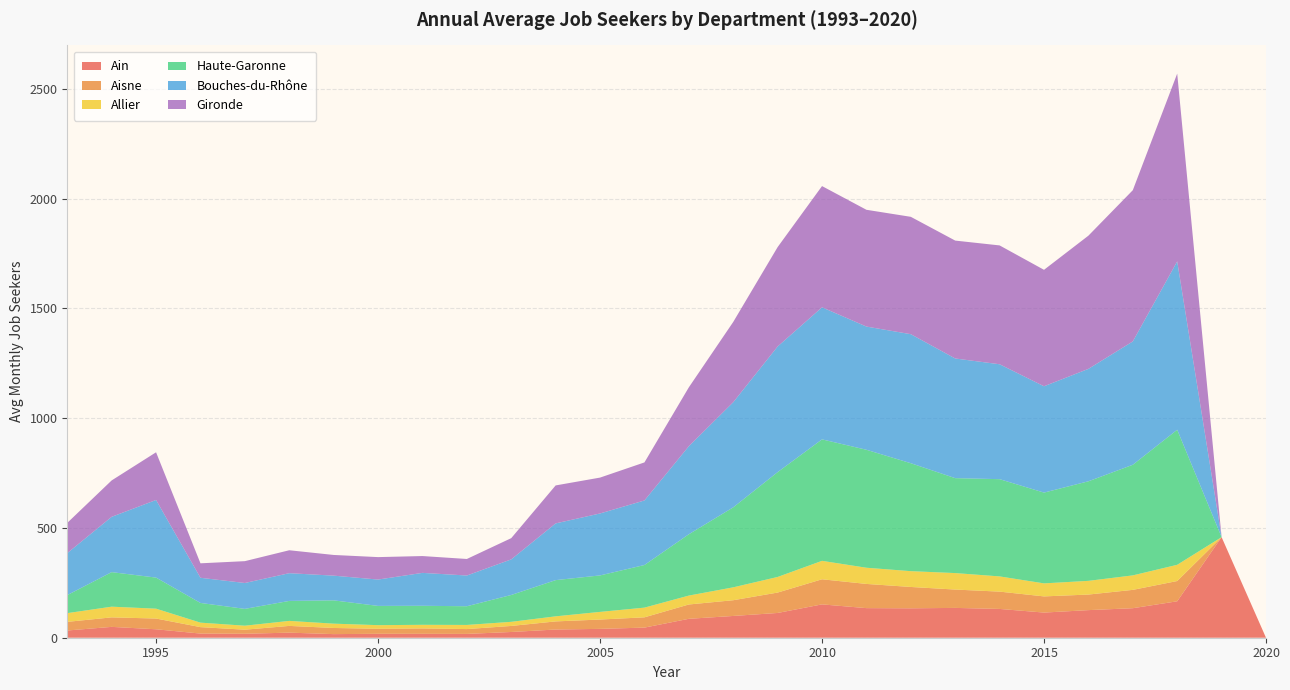

What is the total value across all series at 2010?

2057.6